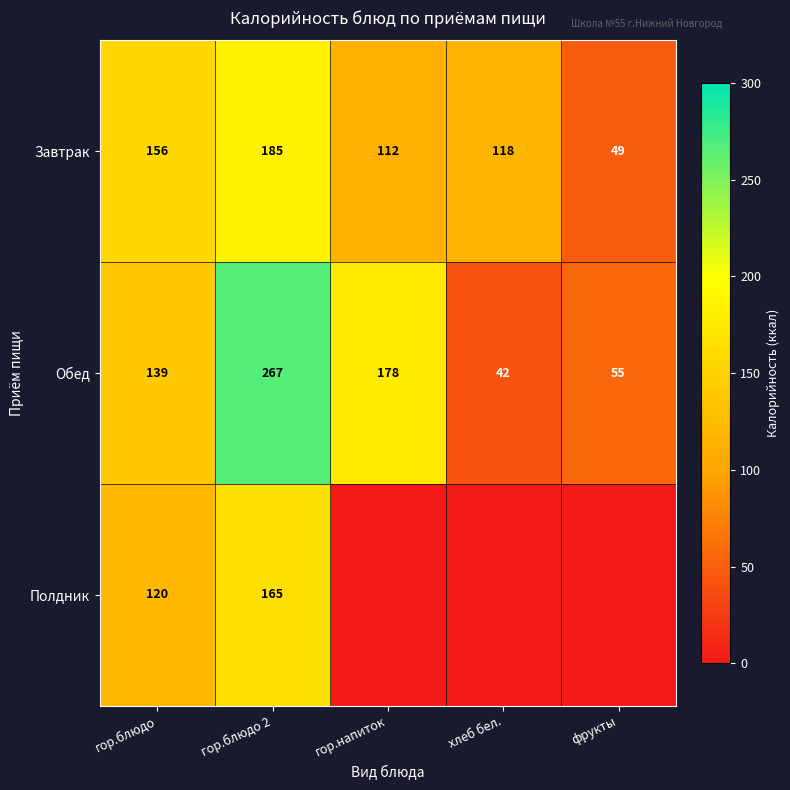

What is the spread (max minus min) of values at гор.блюдо 2?

102